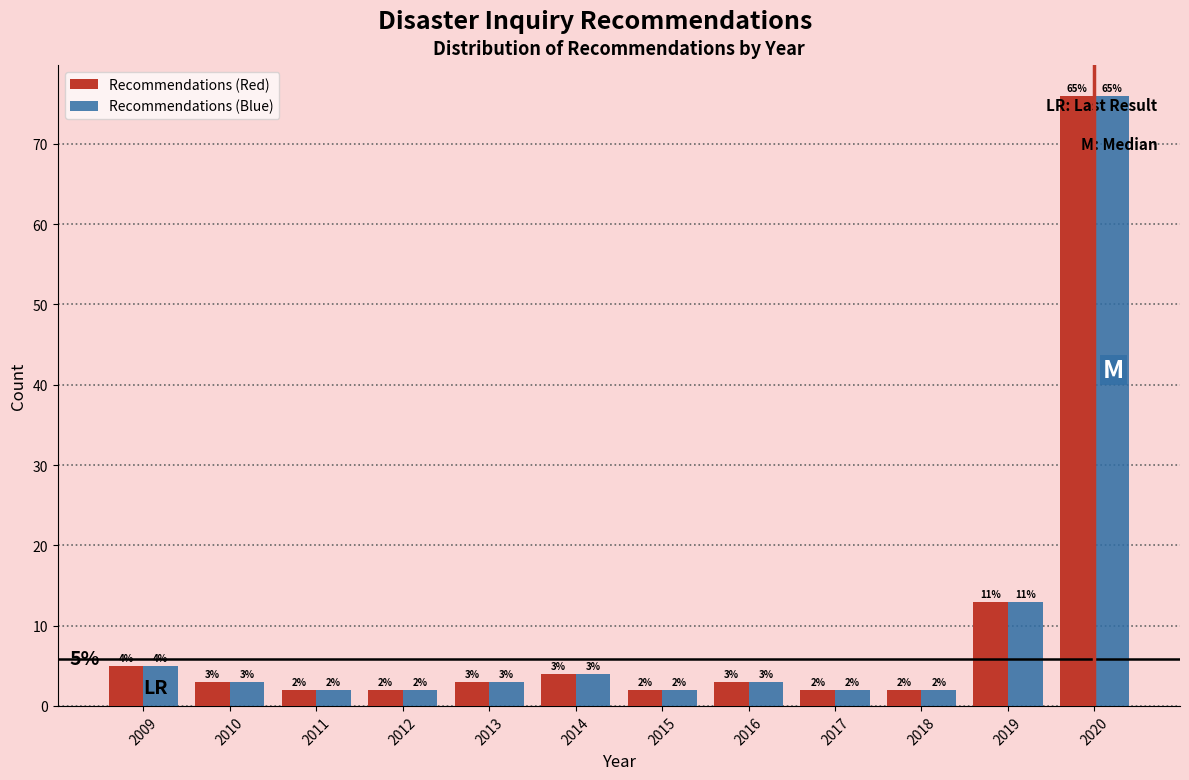

Reading left to right, list all the values displayed in this chart.

Recommendations (Red): 2009=5	2010=3	2011=2	2012=2	2013=3	2014=4	2015=2	2016=3	2017=2	2018=2	2019=13	2020=76
Recommendations (Blue): 2009=5	2010=3	2011=2	2012=2	2013=3	2014=4	2015=2	2016=3	2017=2	2018=2	2019=13	2020=76